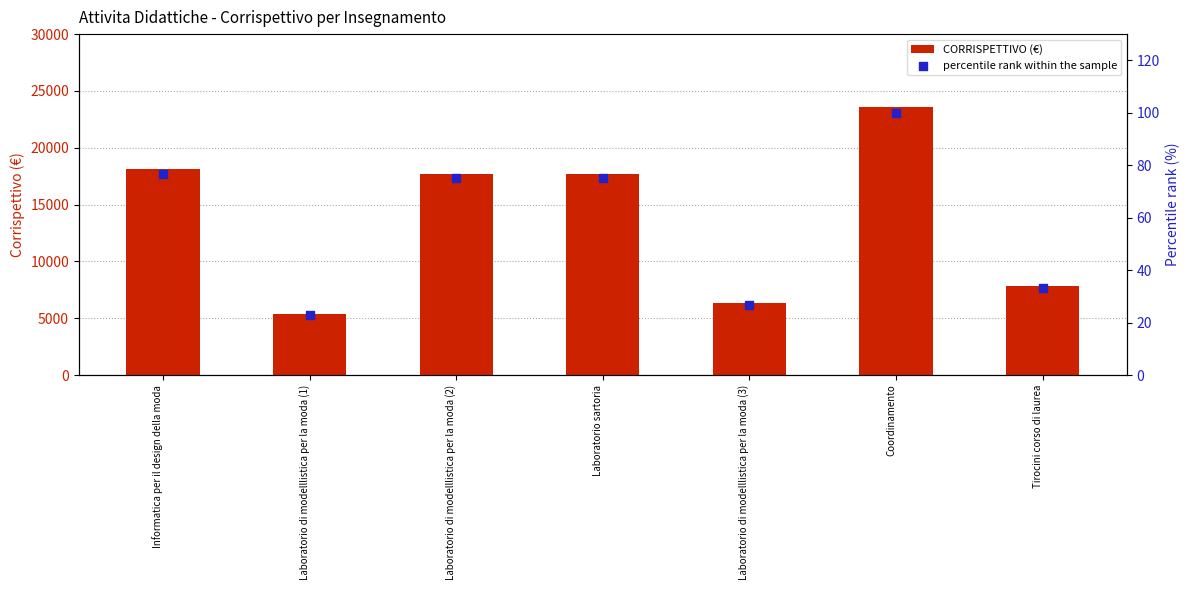

Which series contains the highest Y value?

CORRISPETTIVO (€)